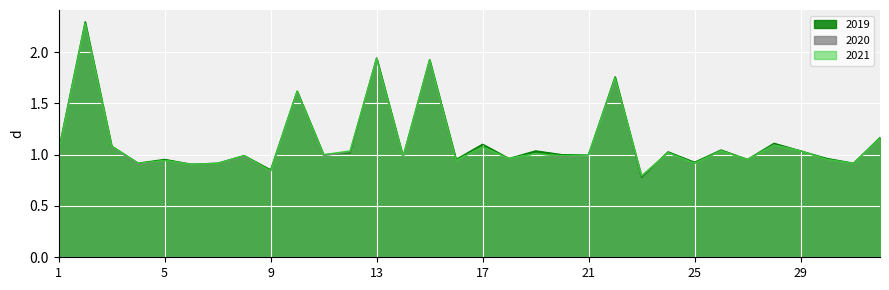

What is the value of the 2020 point at the 26th from the left?

1.0